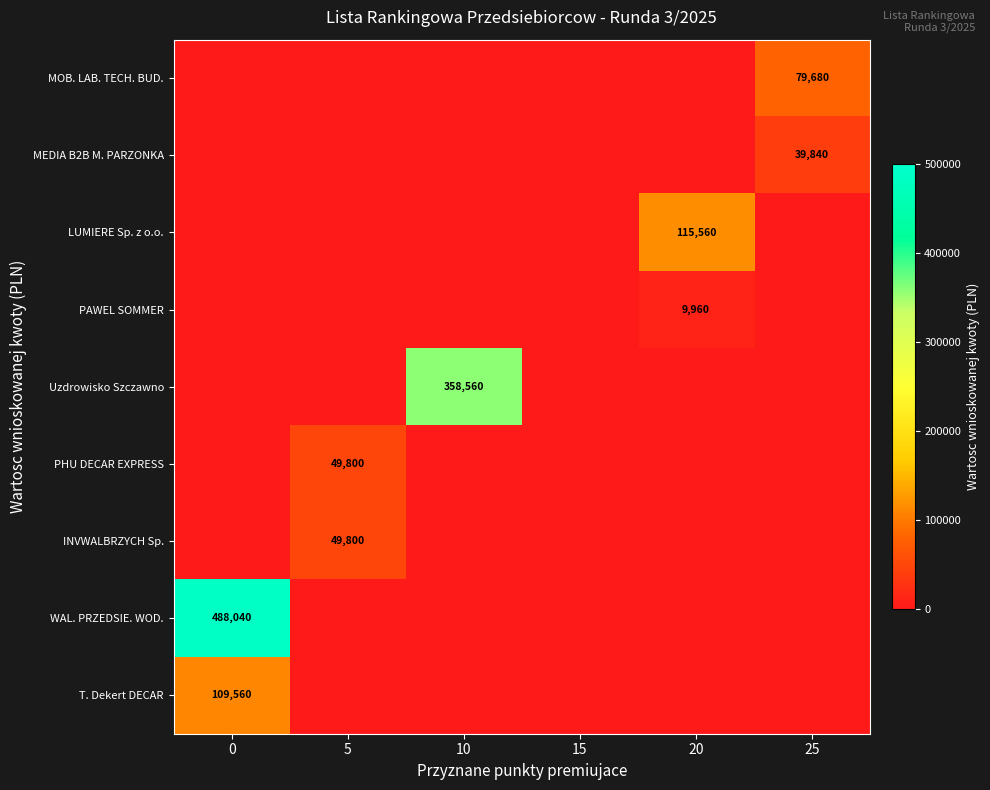

The LUMIERE Sp. z o.o. series shows 115560 at 20. True or false?

True